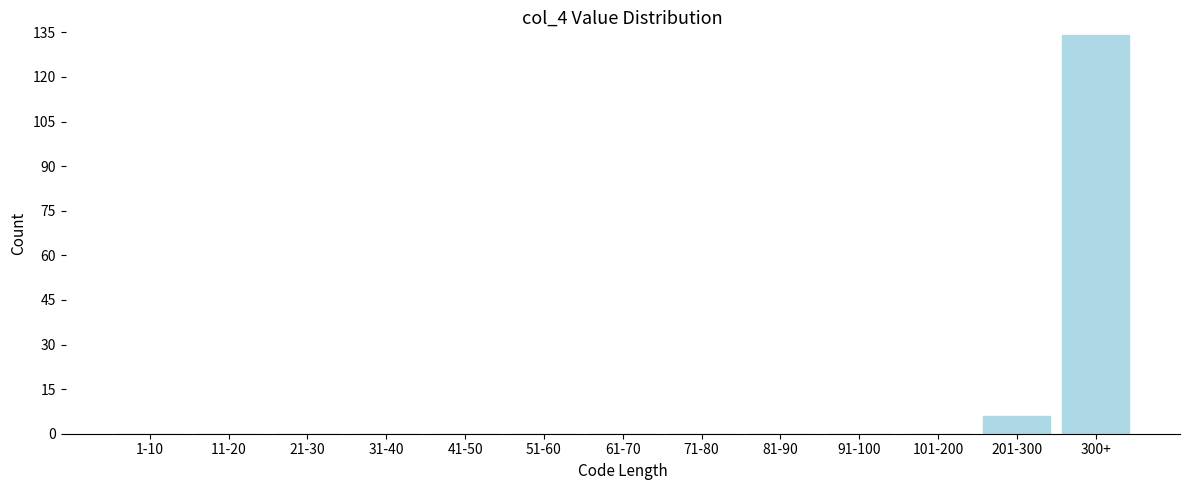

Reading left to right, what are all the values shown in this chart?

1-10=0	11-20=0	21-30=0	31-40=0	41-50=0	51-60=0	61-70=0	71-80=0	81-90=0	91-100=0	101-200=0	201-300=6	300+=134